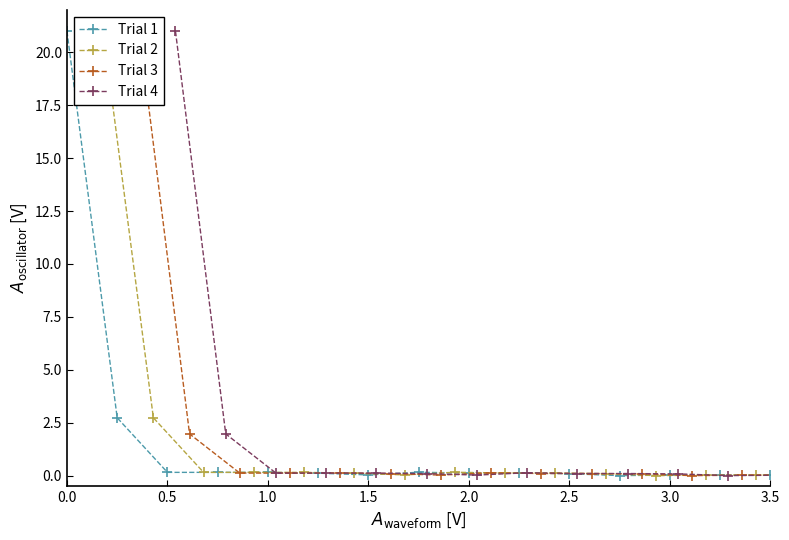

True or false: Trial 4 and Trial 3 intersect in this chart.

False